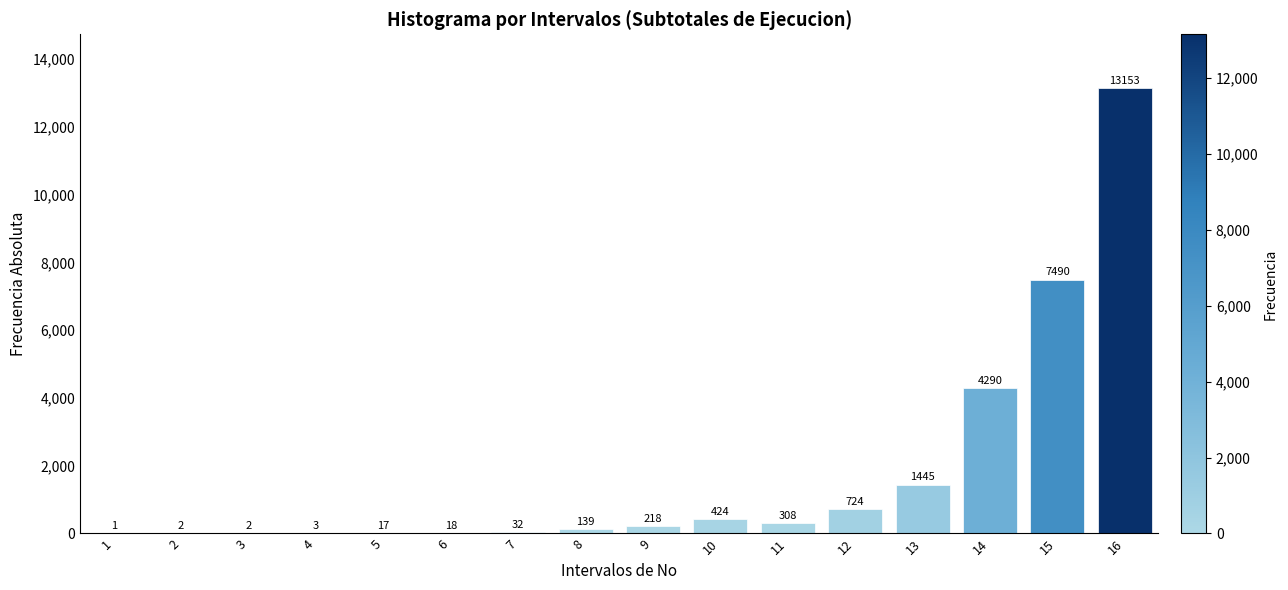

What is the greatest value displayed?

13153